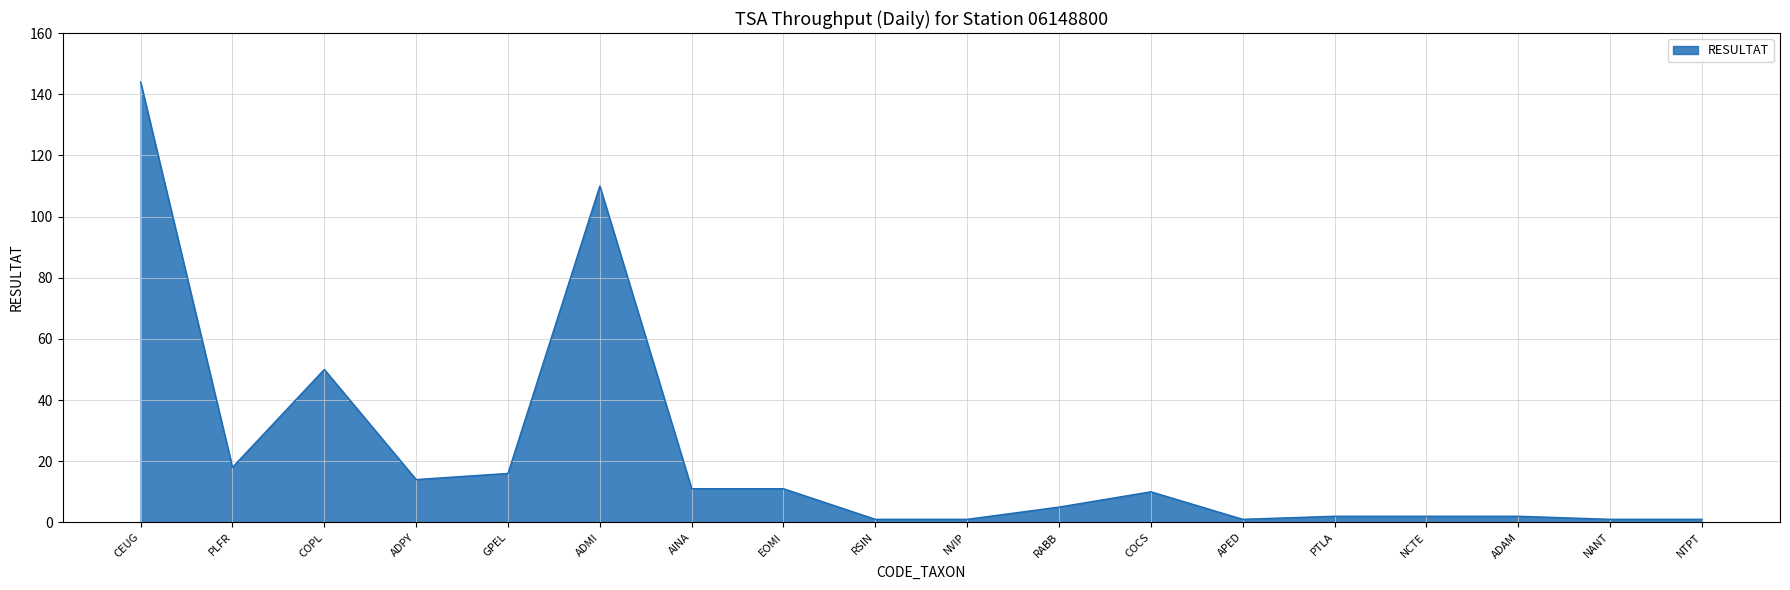

What is the ratio of the value at NCTE to the value at NTPT?

2.0